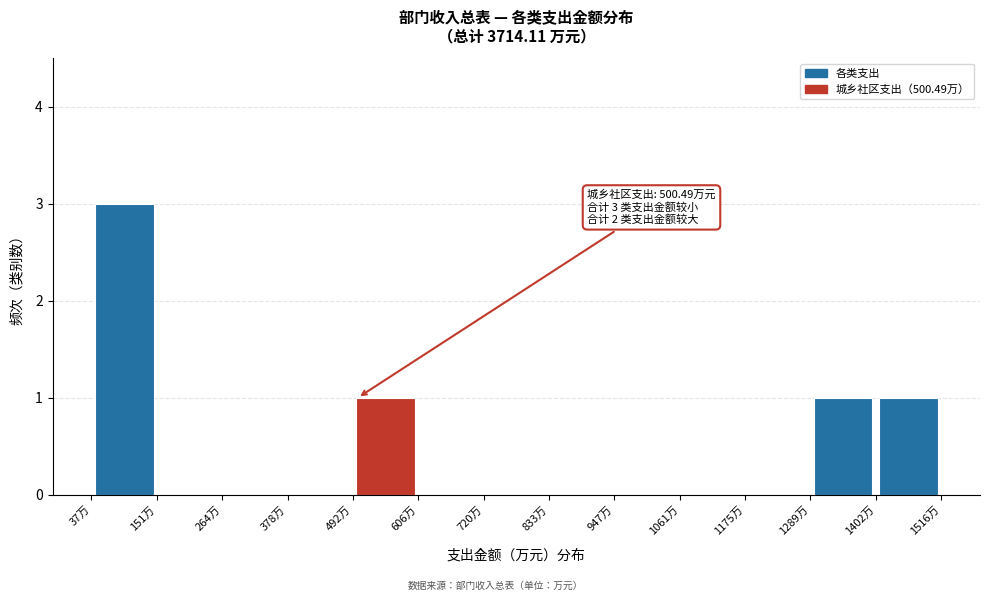

Over which range of the x-axis is the bar tallest?

40 to 160